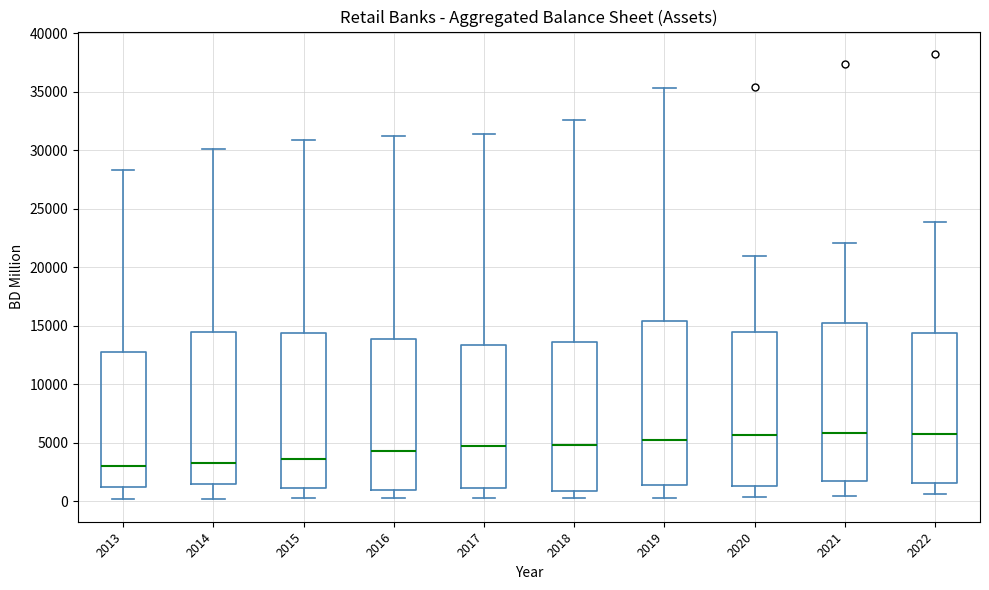

Reading left to right, transcribe this box plot: for each box, give where its median line is, the range the box spans, and where its two whiskers end, as read against the y-axis. The values are not printed on the chart, so give them approximately, as read against the axis.

2013: median 3000, box 1500 to 13000, whiskers 0 to 28500
2014: median 3500, box 1500 to 14500, whiskers 0 to 30000
2015: median 3500, box 1000 to 14500, whiskers 500 to 31000
2016: median 4500, box 1000 to 14000, whiskers 500 to 31000
2017: median 4500, box 1000 to 13500, whiskers 500 to 31500
2018: median 5000, box 1000 to 13500, whiskers 500 to 32500
2019: median 5000, box 1500 to 15500, whiskers 500 to 35500
2020: median 5500, box 1500 to 14500, whiskers 500 to 21000
2021: median 6000, box 1500 to 15000, whiskers 500 to 22000
2022: median 6000, box 1500 to 14500, whiskers 500 to 24000